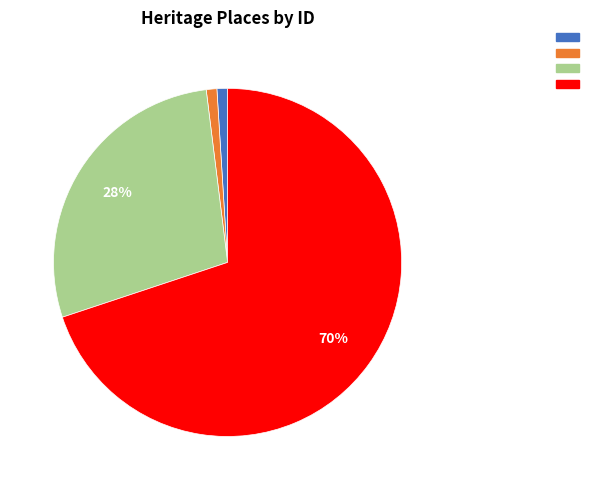

To the nearest percent, what is the difference between the largest and smallest slice percentages?

69%